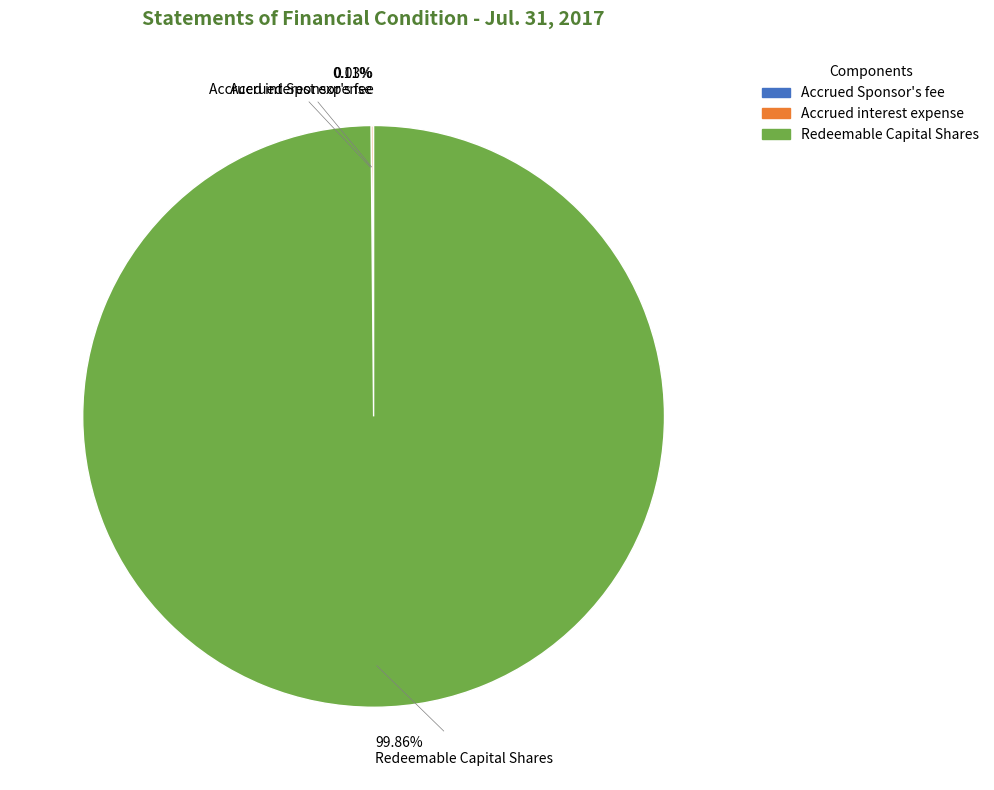

Which category has the biggest portion of the pie?

Redeemable Capital Shares